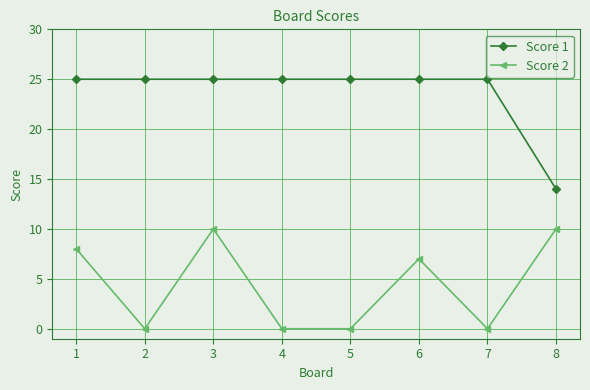

What is the difference between the maximum and minimum values in the Score 2 series?

10